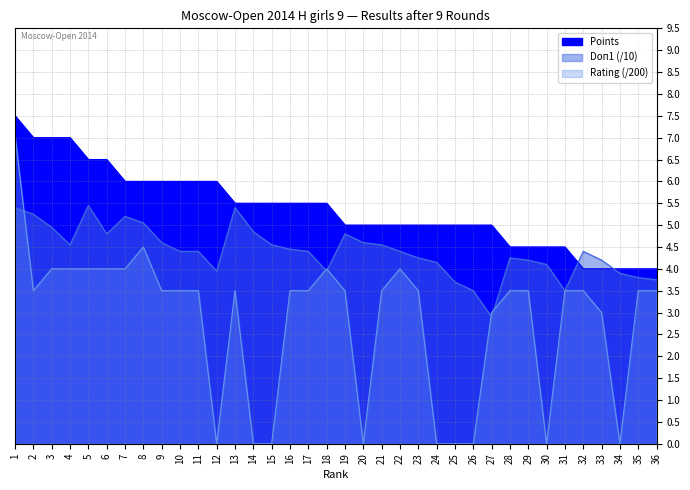

True or false: Doп1 has more than 2 interior local peaks.

True